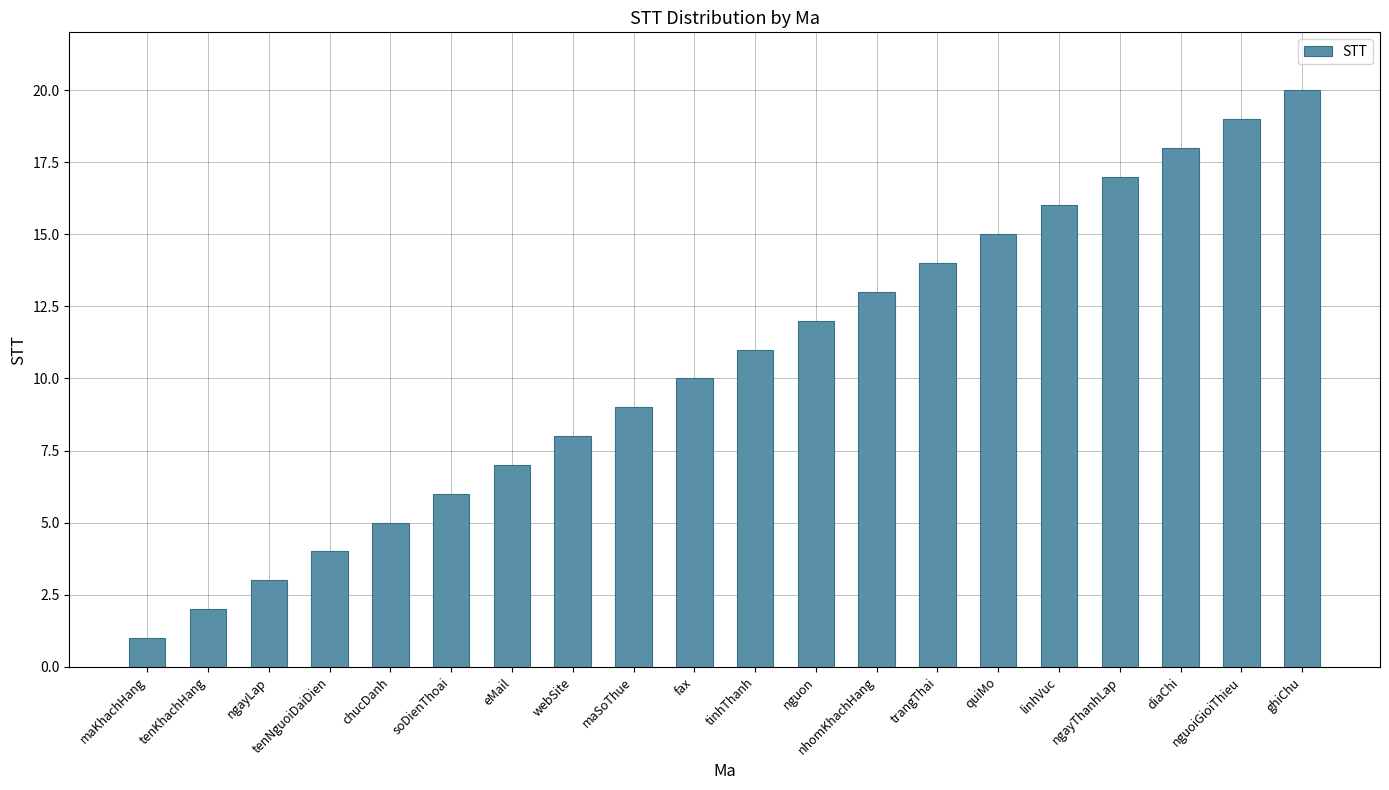

What is the value of the 20th bar from the left?

20